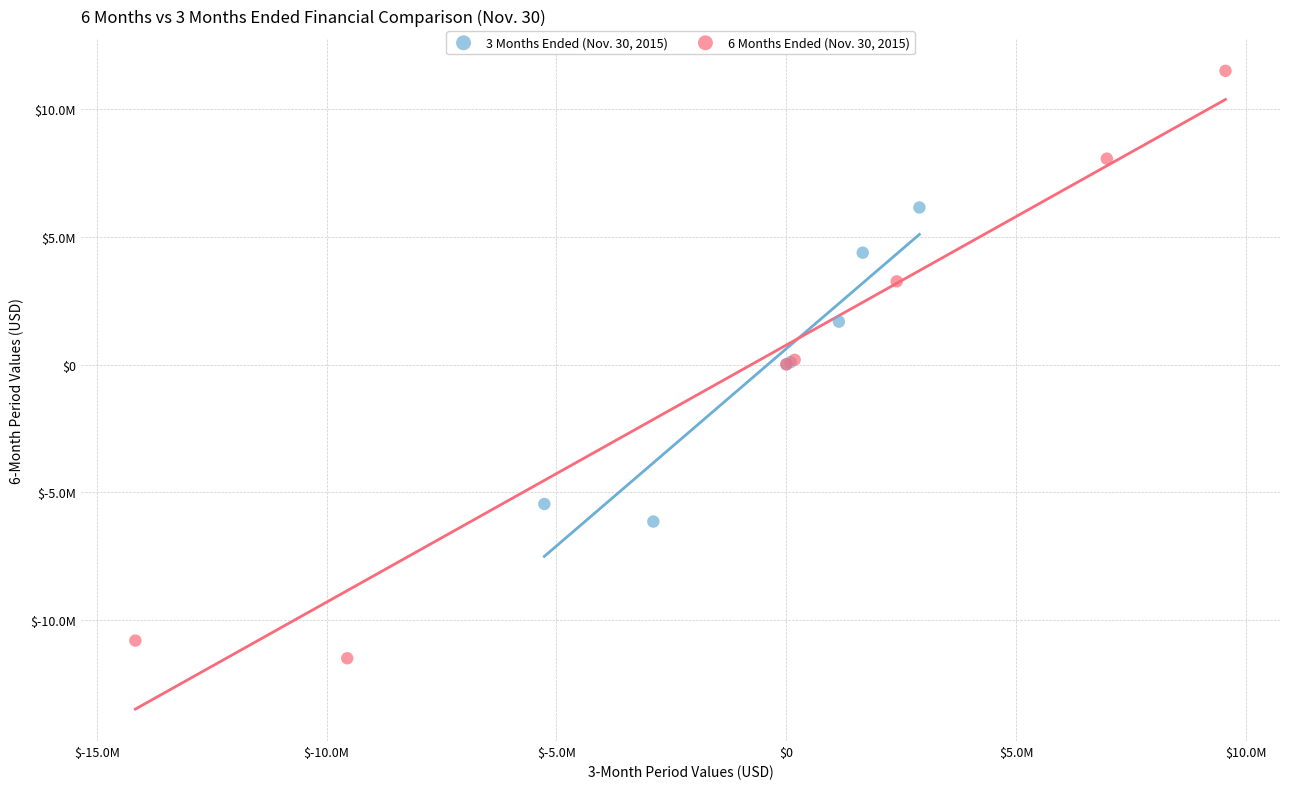

What are all the series names shown in the legend?

3 Months Ended (Nov. 30, 2015), 6 Months Ended (Nov. 30, 2015)